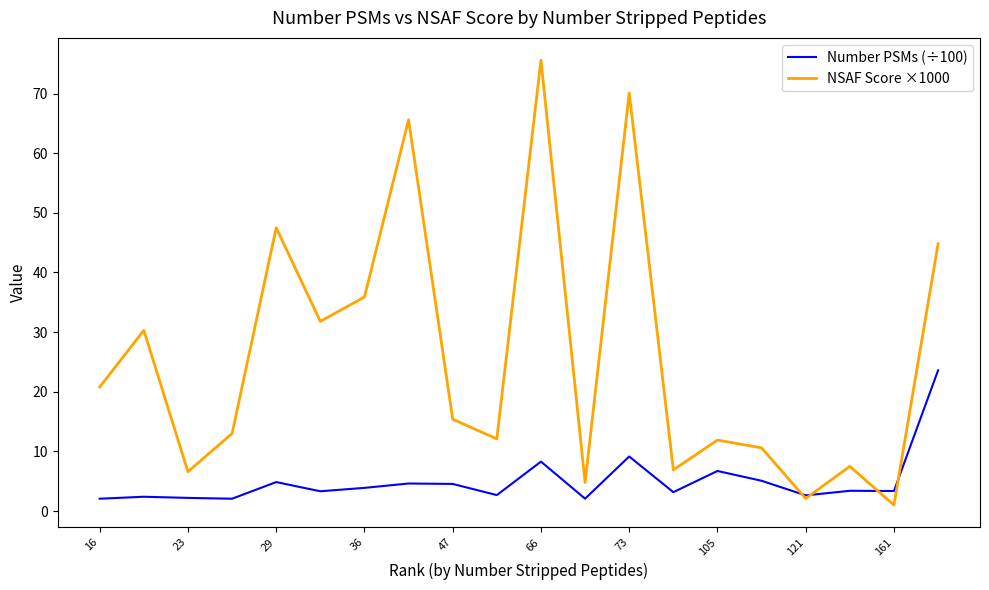

Which series has the largest total across all categories?

NSAF Score ×1000